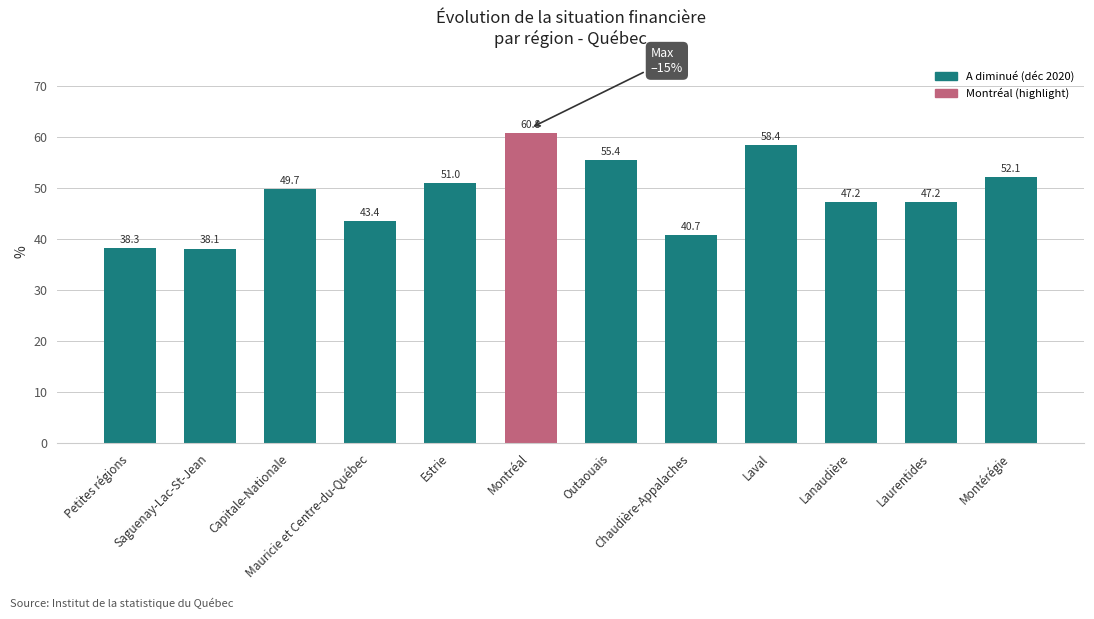

Does the chart contain any negative values?

No